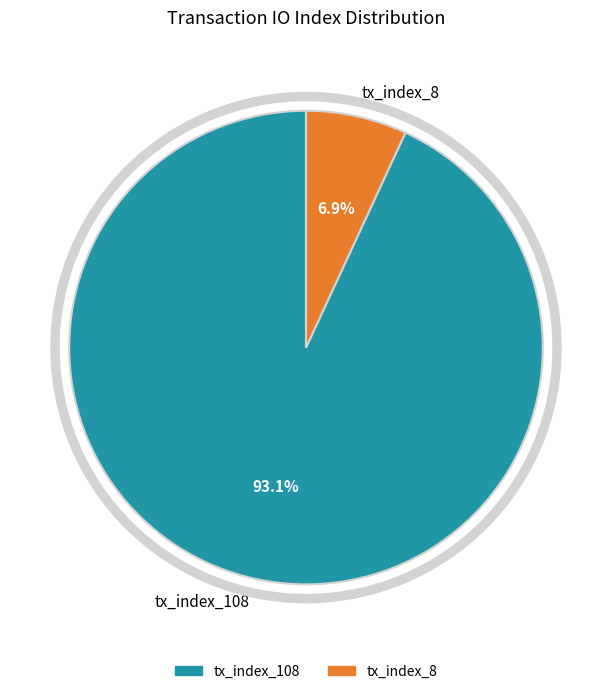

Is it true that tx_index_108 is 93% of the pie?

True